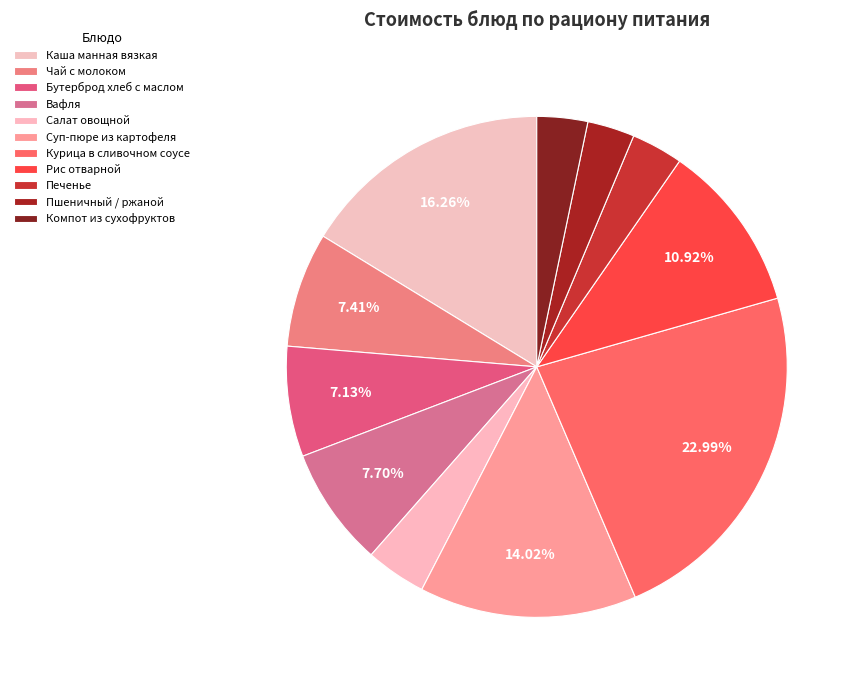

To the nearest percent, what is the combined percentage of Суп-пюре из картофеля and Рис отварной?

25%